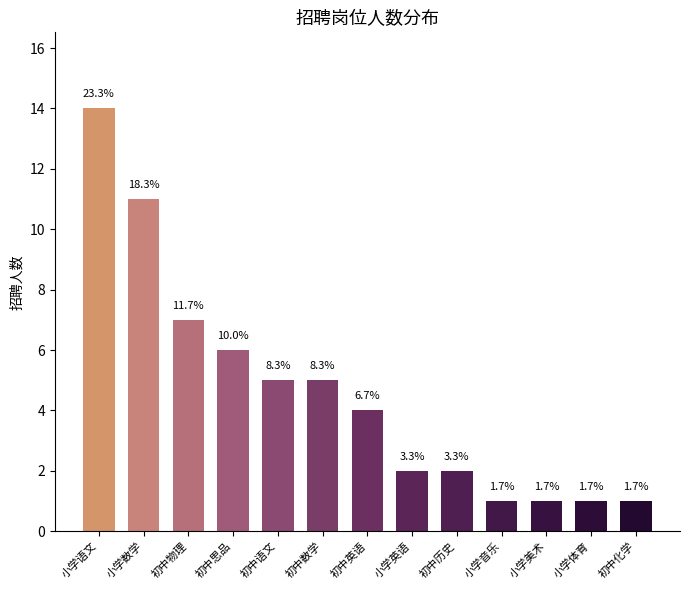

What is the ratio of the value at 初中历史 to the value at 小学数学?

0.2